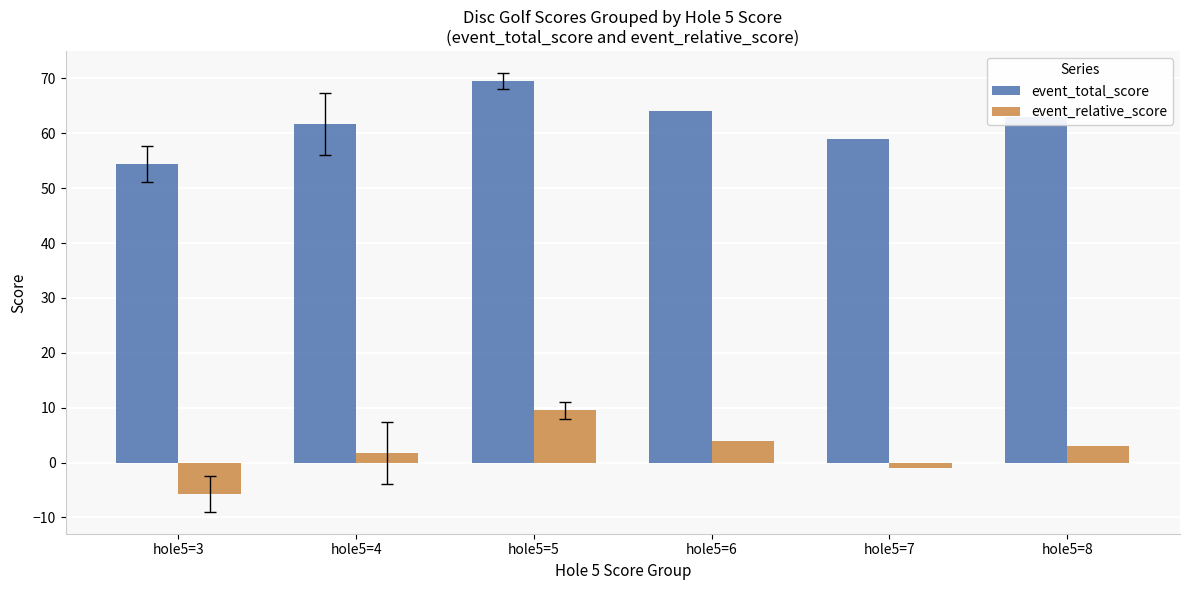

What is the lowest value of the event_relative_score series?

-5.7